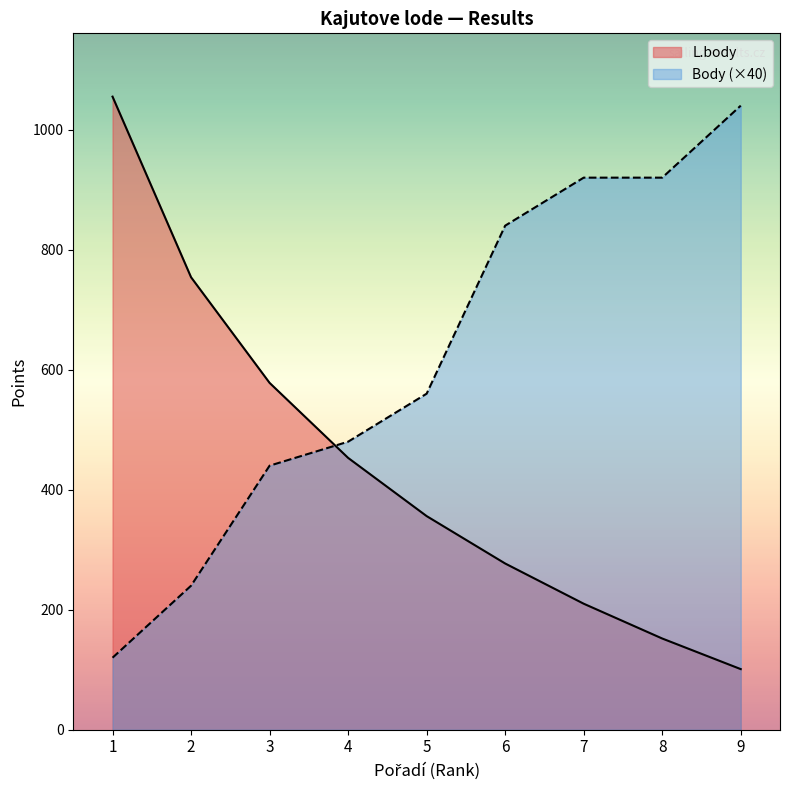

What is the value of the L.body point at the 2nd from the left?

754